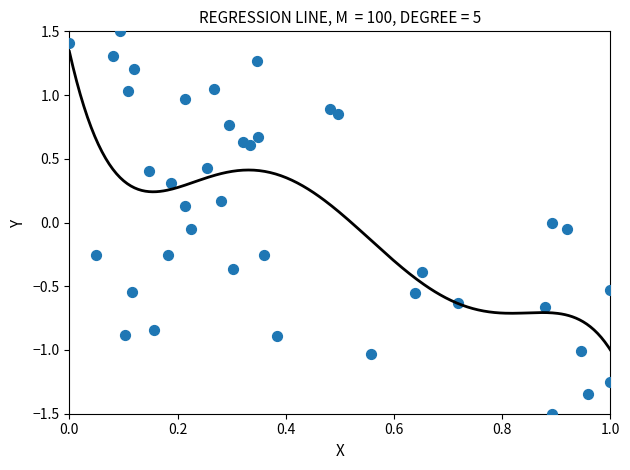

What is the range of Y values (max minus min)?

3.0